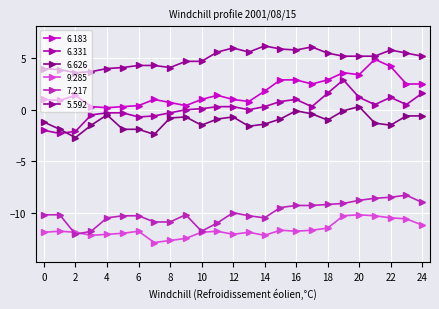

How many lines are shown in the chart?

6